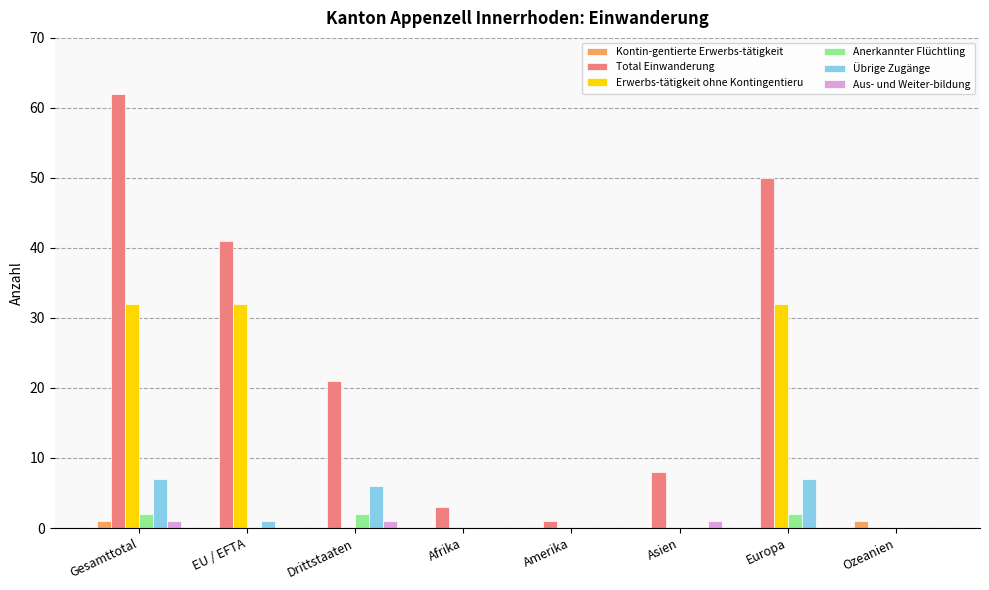

What is the sum of all Erwerbs-tätigkeit ohne Kontingentieru values?

96